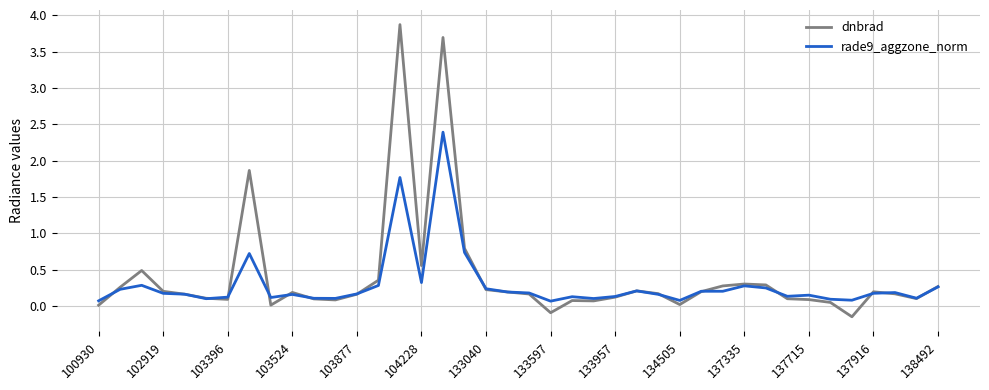

List the series in order of their peak value, highest first.

dnbrad, rade9_aggzone_norm